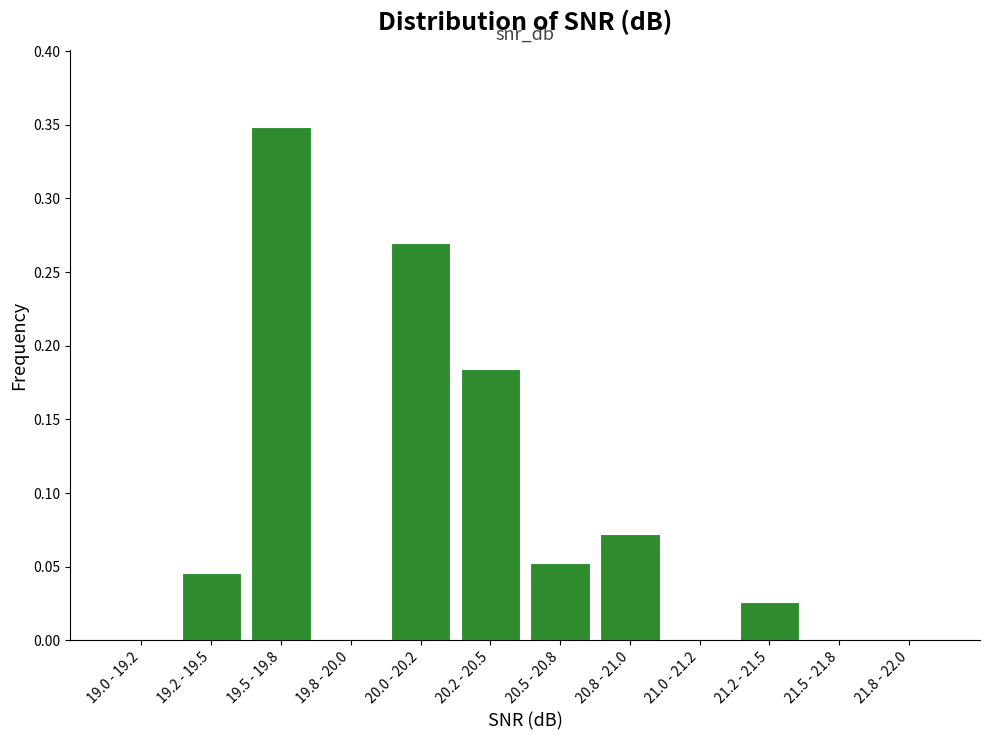

Is it true that the value at 20.2 - 20.5 is 0.3?

False